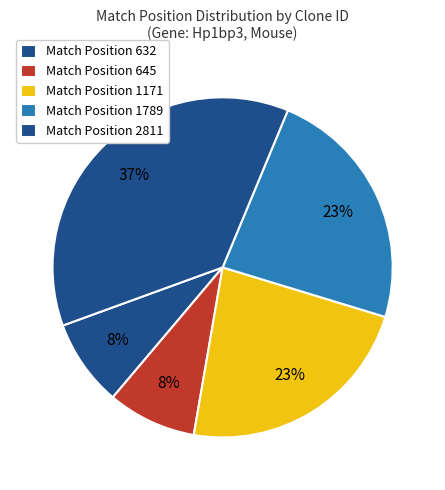

How many slices are in this pie chart?

5